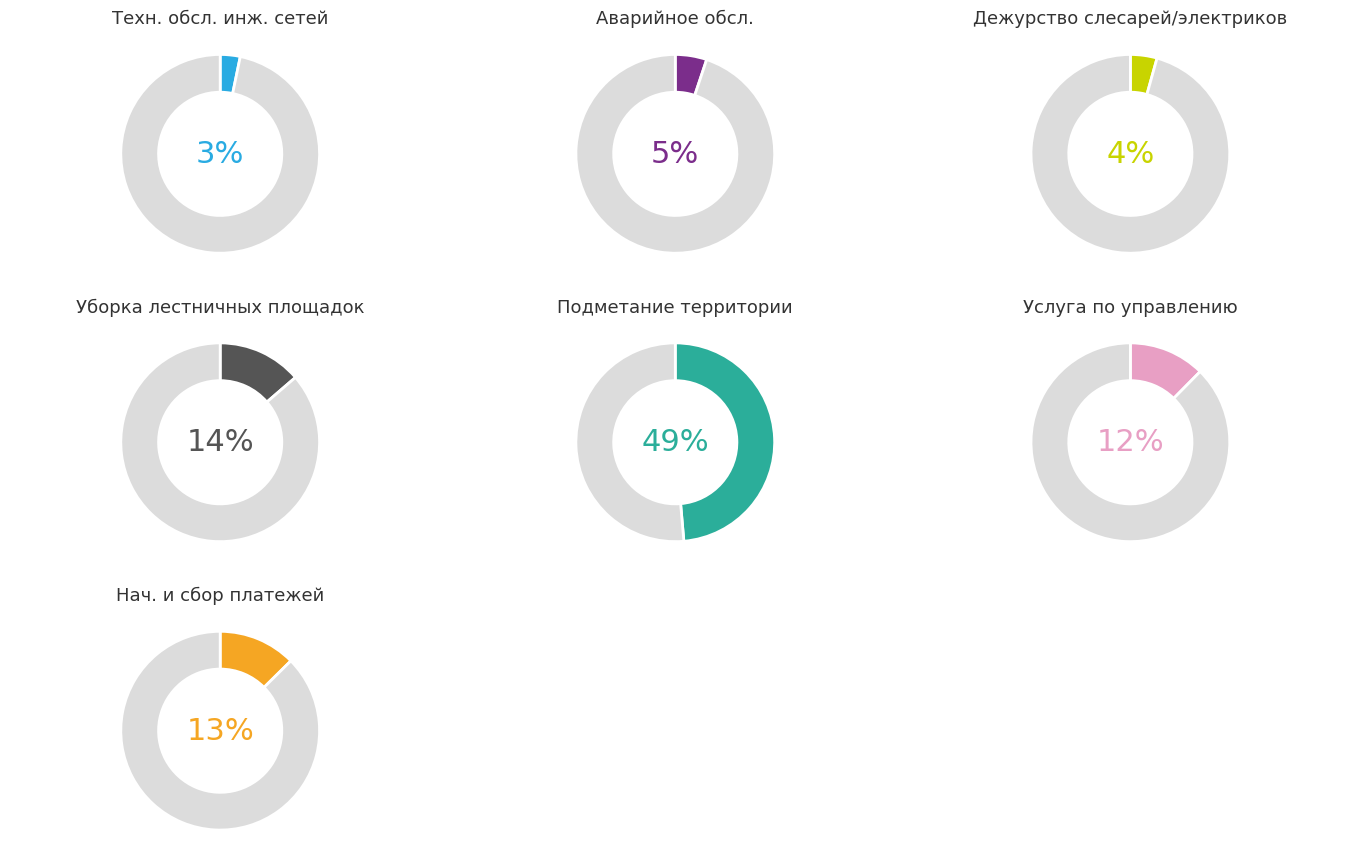

Which has a higher value, Уборка лестничных площадок и маршей or Дежурство слесарей, электриков?

Уборка лестничных площадок и маршей